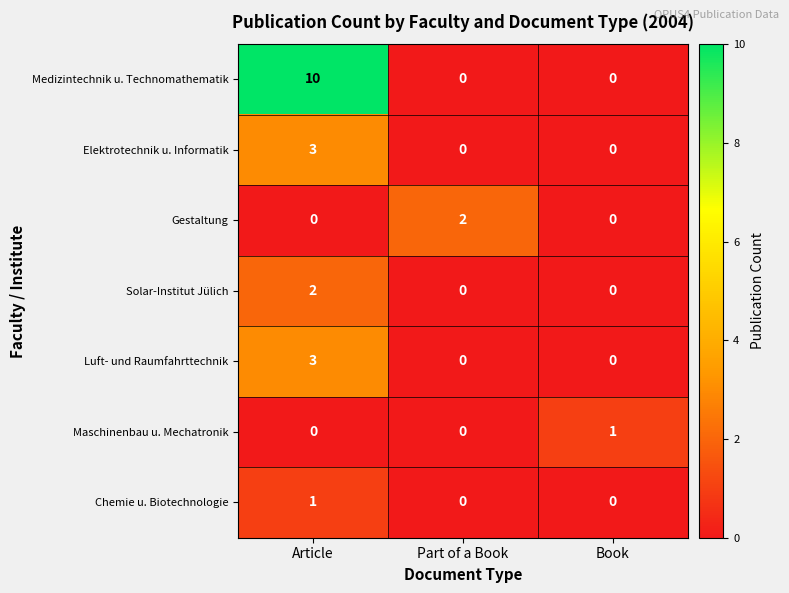

The Elektrotechnik u. Informatik series shows 3 at Article. True or false?

True